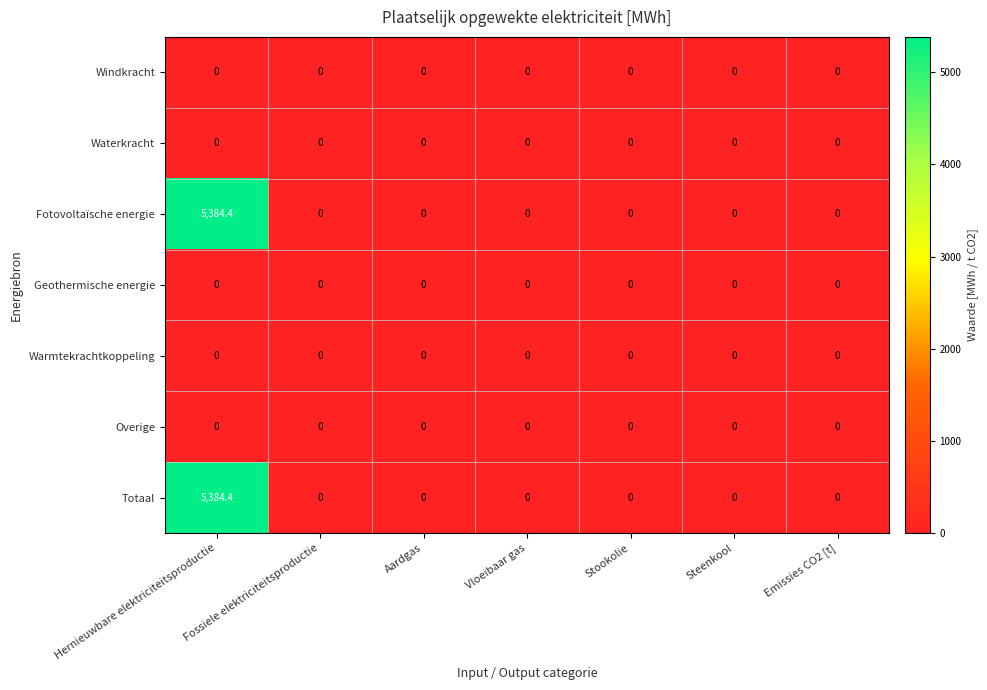

What is the greatest value displayed?

5384.4